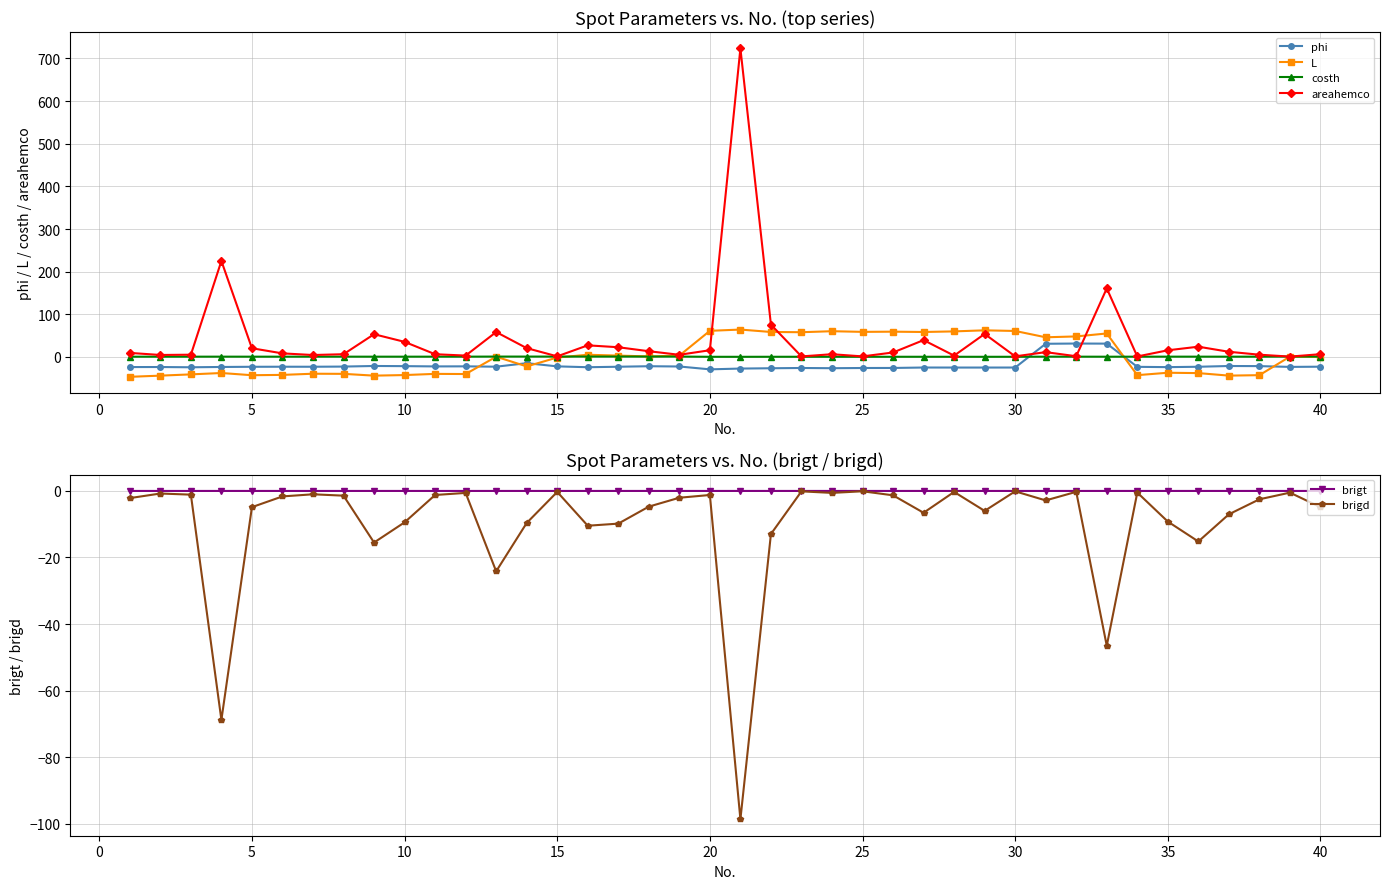

True or false: costh has more than 0 interior local peaks.

True